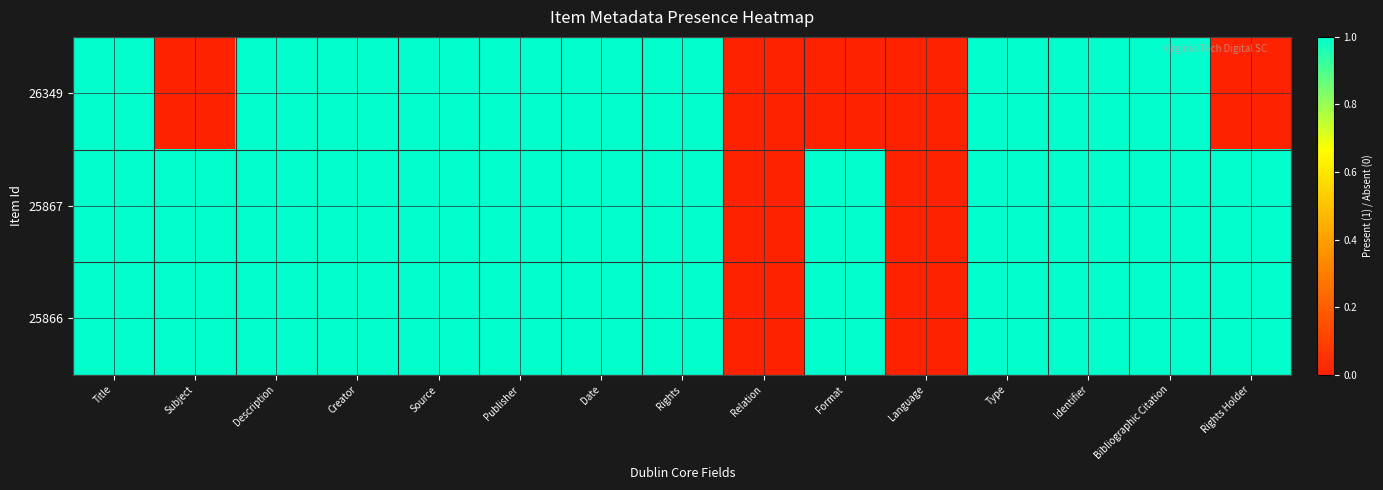

Reading right to left, what are all the values shown in this chart?

26349: Rights Holder=0	Bibliographic Citation=1	Identifier=1	Type=1	Language=0	Format=0	Relation=0	Rights=1	Date=1	Publisher=1	Source=1	Creator=1	Description=1	Subject=0	Title=1
25867: Rights Holder=1	Bibliographic Citation=1	Identifier=1	Type=1	Language=0	Format=1	Relation=0	Rights=1	Date=1	Publisher=1	Source=1	Creator=1	Description=1	Subject=1	Title=1
25866: Rights Holder=1	Bibliographic Citation=1	Identifier=1	Type=1	Language=0	Format=1	Relation=0	Rights=1	Date=1	Publisher=1	Source=1	Creator=1	Description=1	Subject=1	Title=1